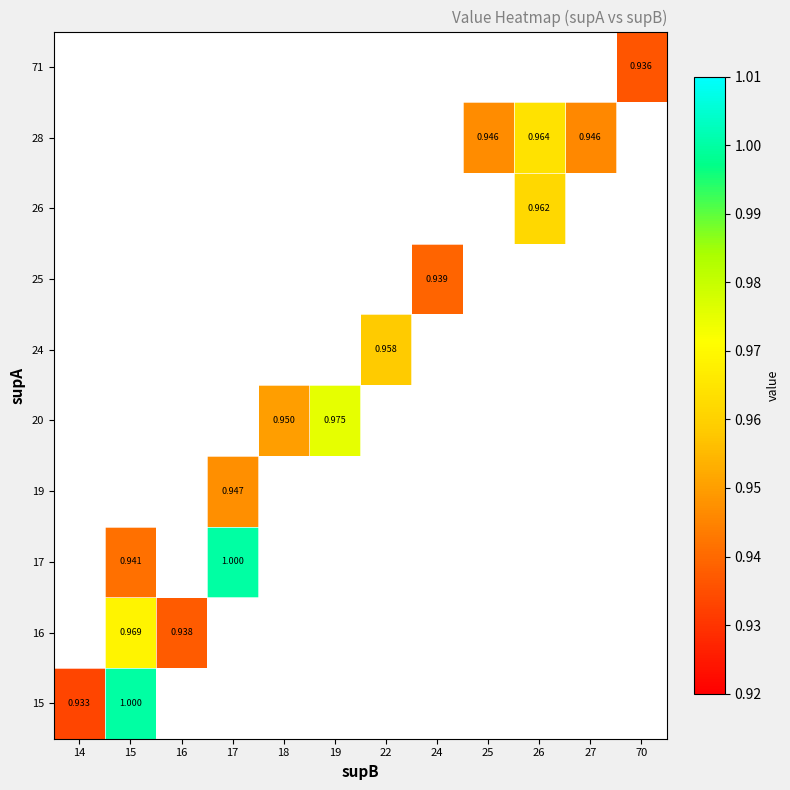

How many categories are shown in the chart?

12